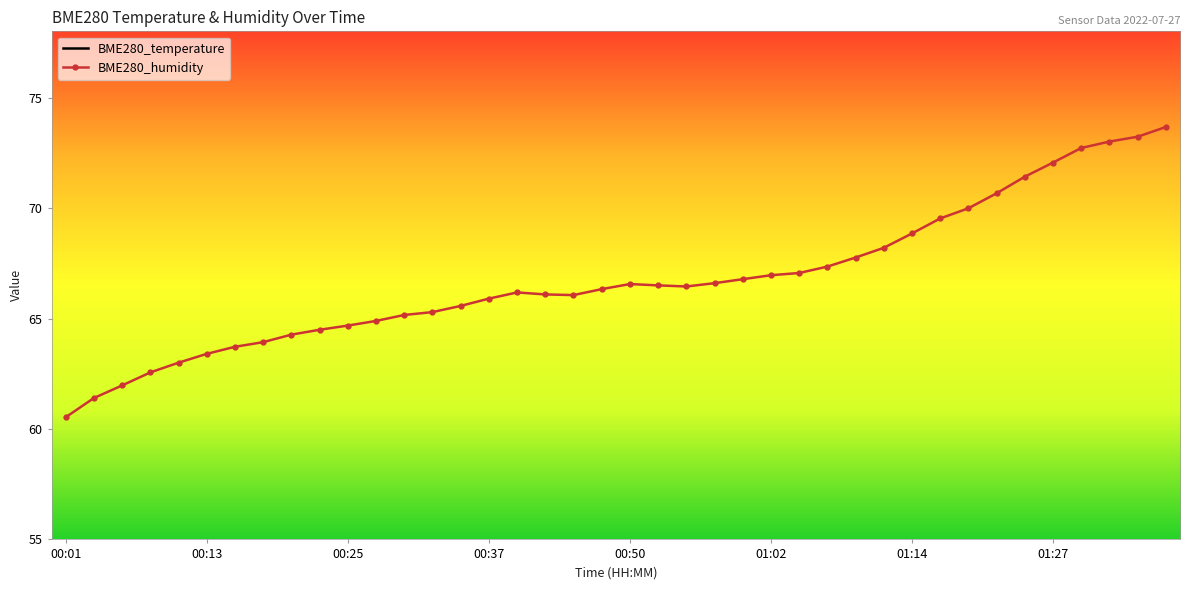

What is the spread (max minus min) of values at 00:23?

41.9